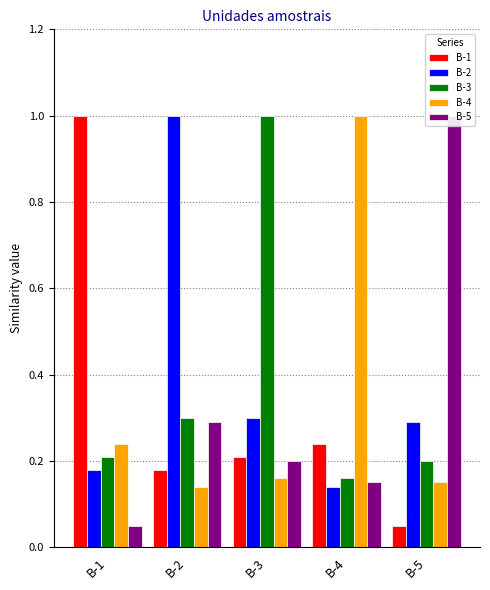

Which series changed the most between B-2 and B-3?

B-2